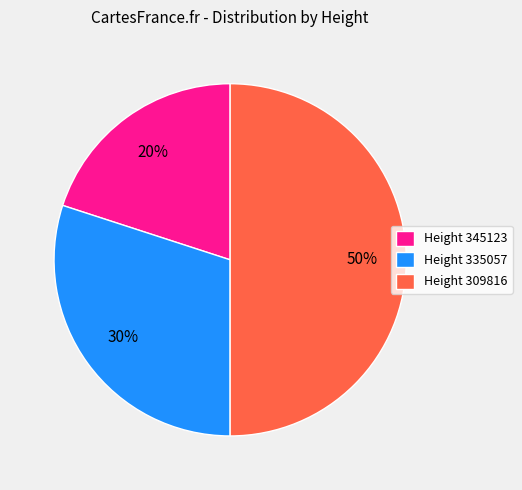

To the nearest percent, what is the combined percentage of Height 335057 and Height 345123?

50%